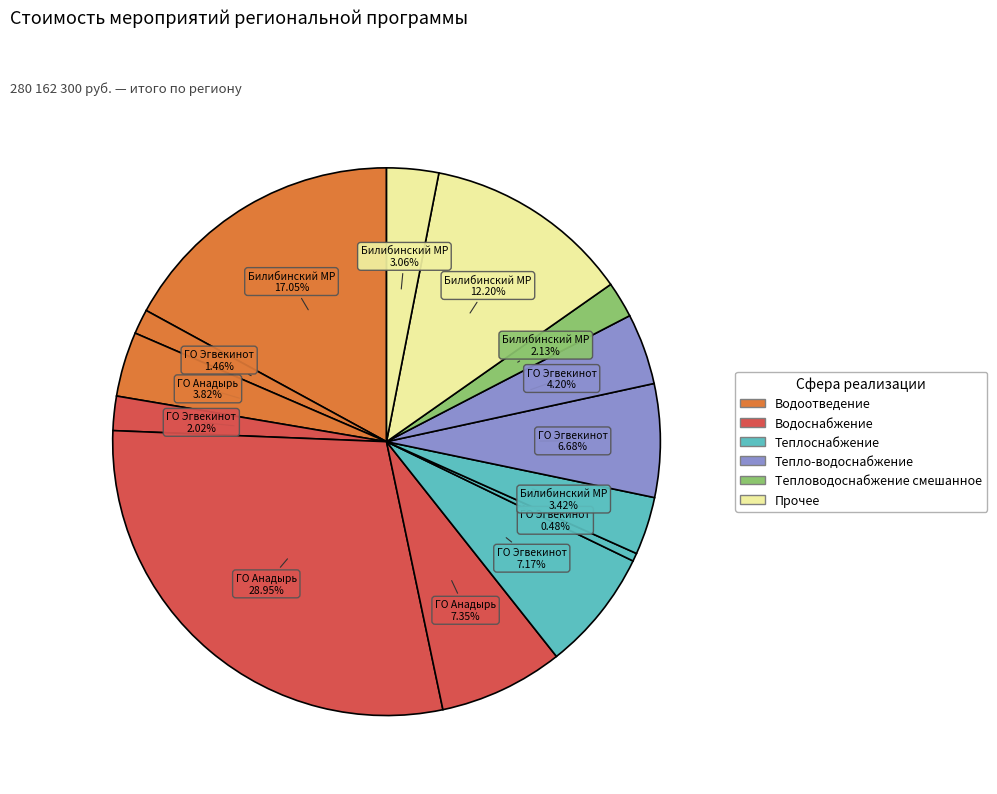

How many segments does this pie chart have?

14